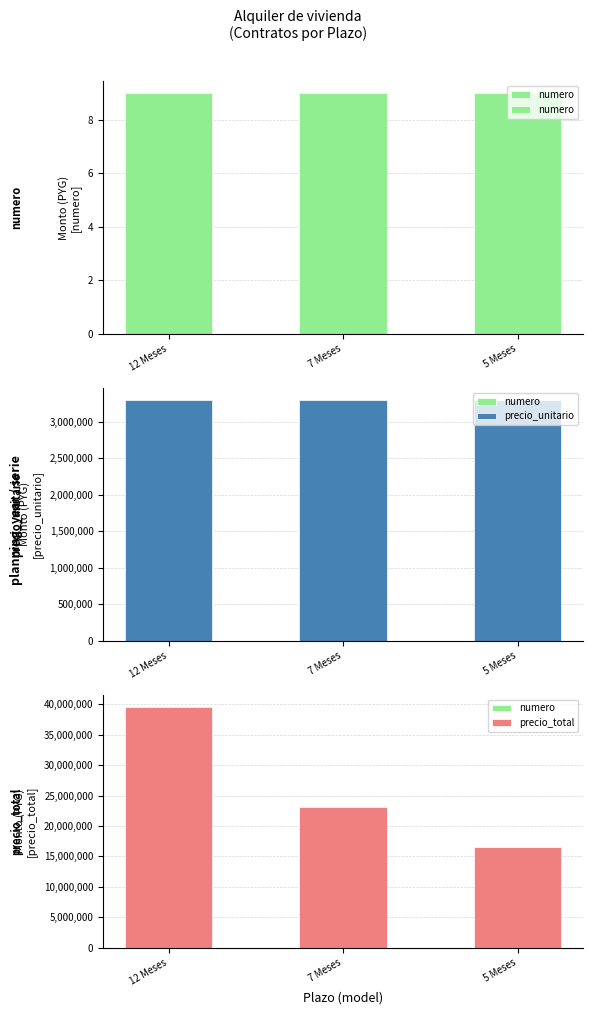

Does the chart contain any negative values?

No